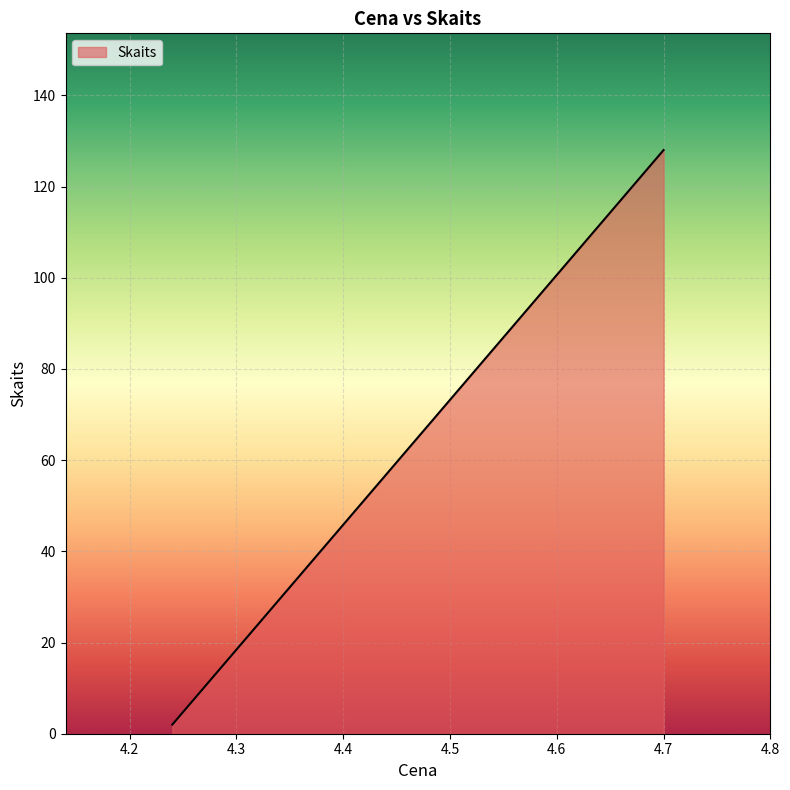

Rank the categories by value from highest to lowest.

4.7, 4.24, 4.24